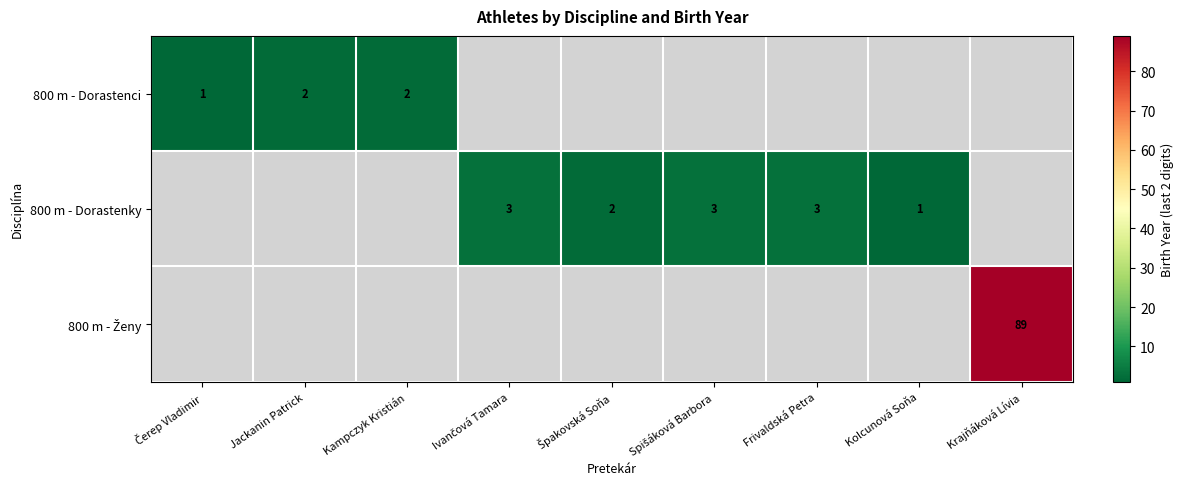

The 800 m - Dorastenci series shows 4 at Kampczyk Kristián. True or false?

False